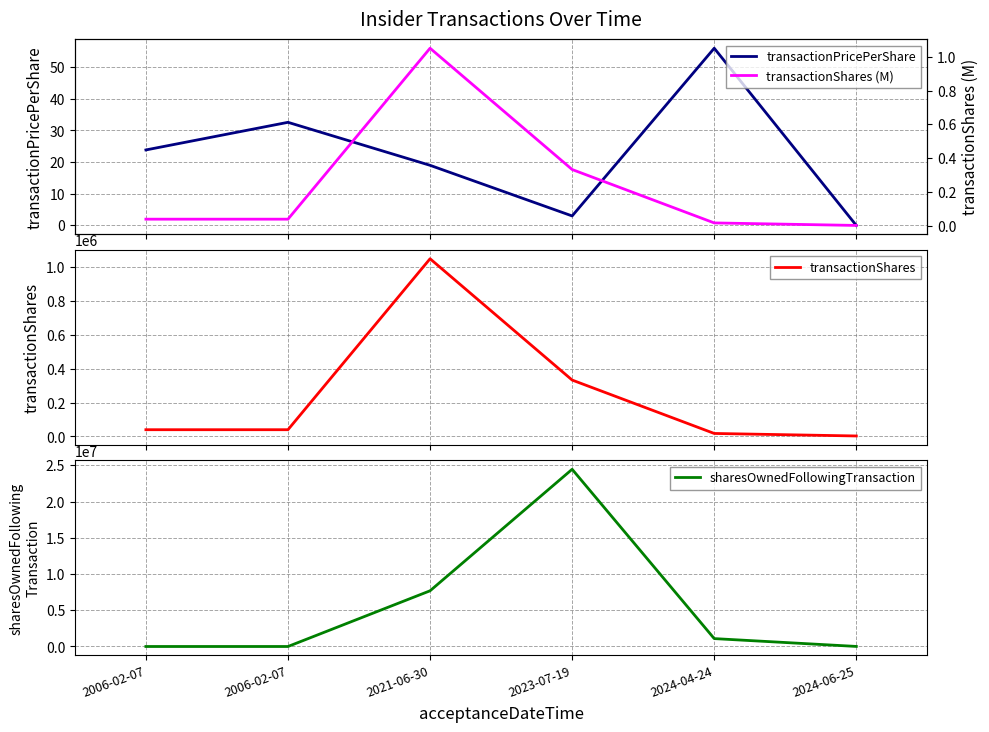

At which category is the sum across all series the highest?

2023-07-19